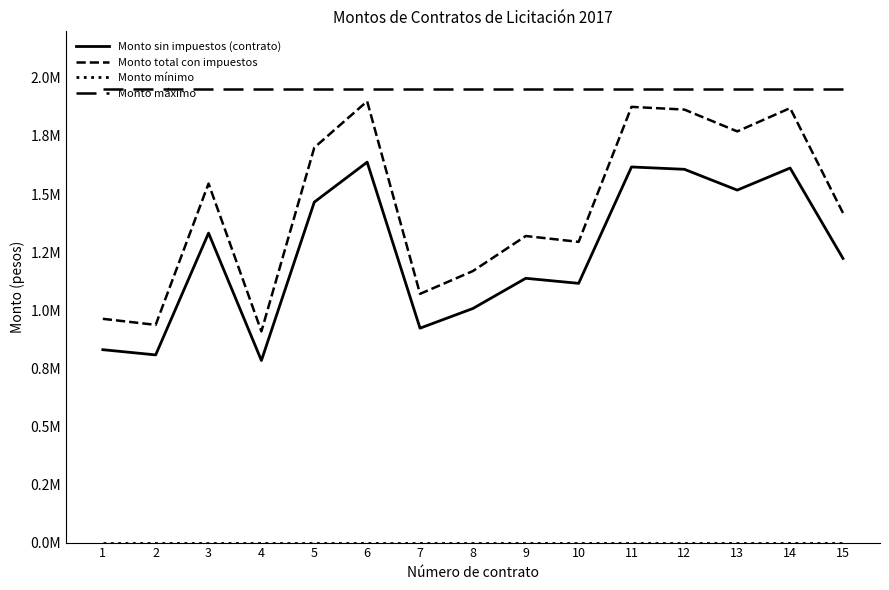

Is this an area chart (filled region under the line)?

No